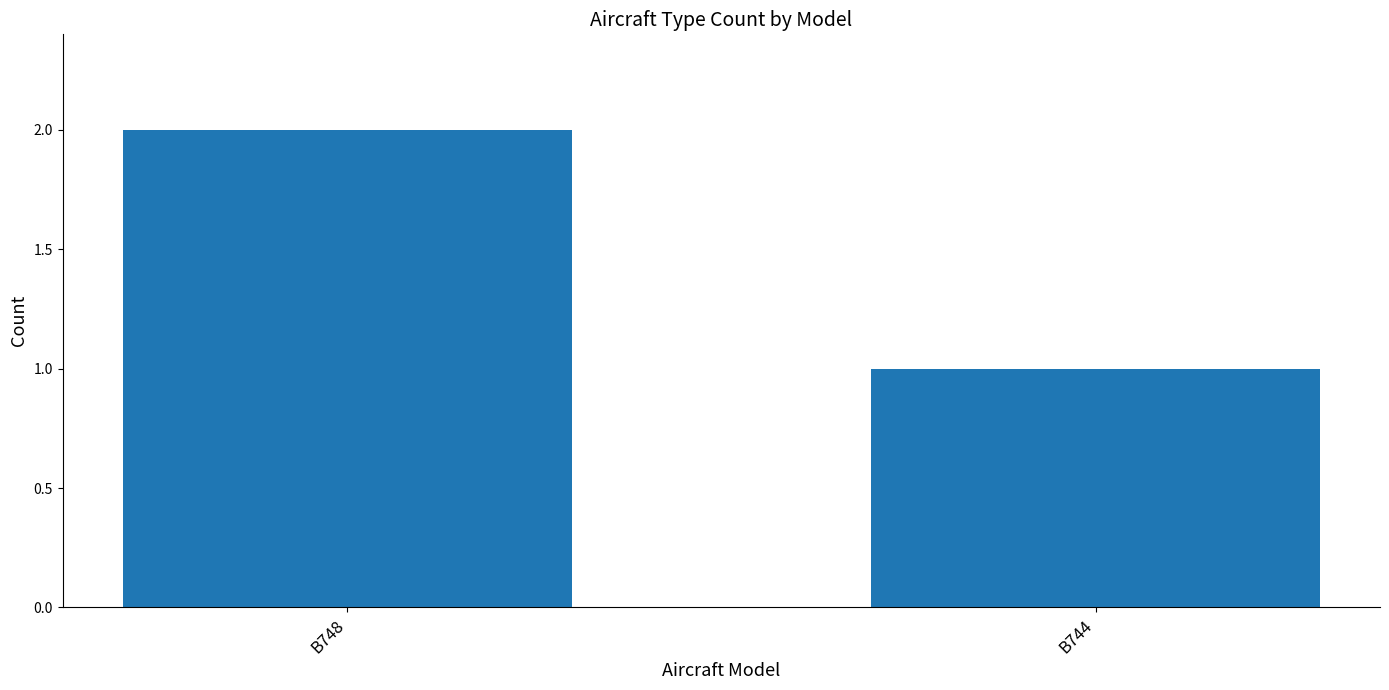

Does the chart contain any negative values?

No